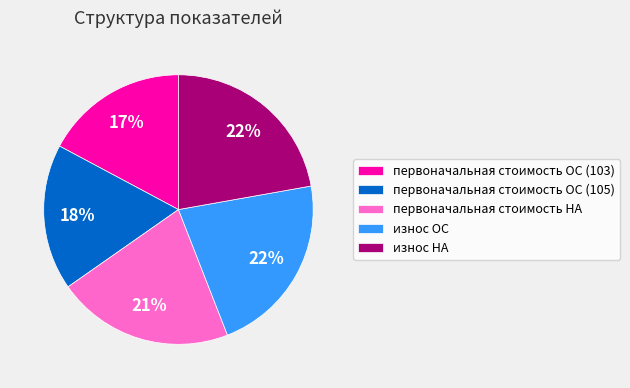

Is it true that износ ОС is 16% of the pie?

False